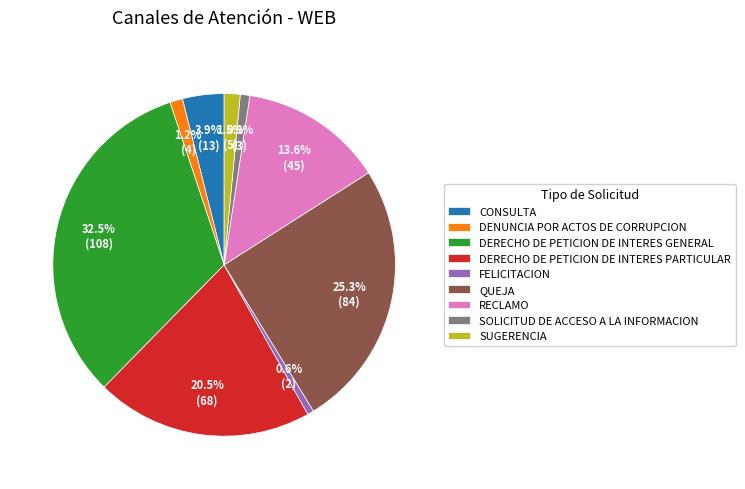

What is the ratio of the value at DENUNCIA POR ACTOS DE CORRUPCION to the value at SOLICITUD DE ACCESO A LA INFORMACION?

1.3